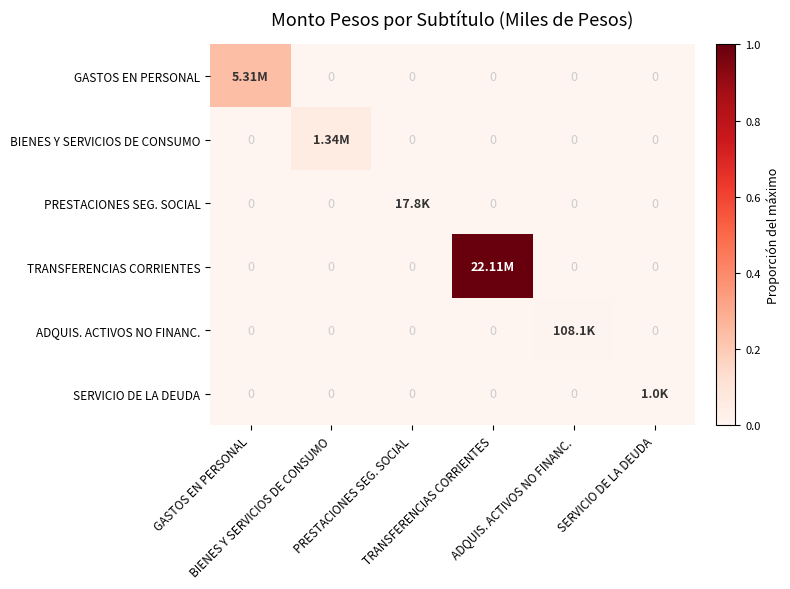

At which category is the sum across all series the highest?

TRANSFERENCIAS CORRIENTES